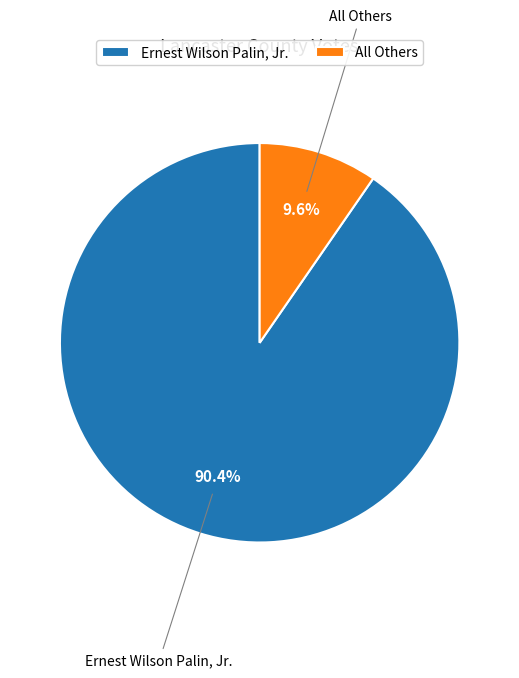

To the nearest percent, what percentage of the pie is All Others?

10%